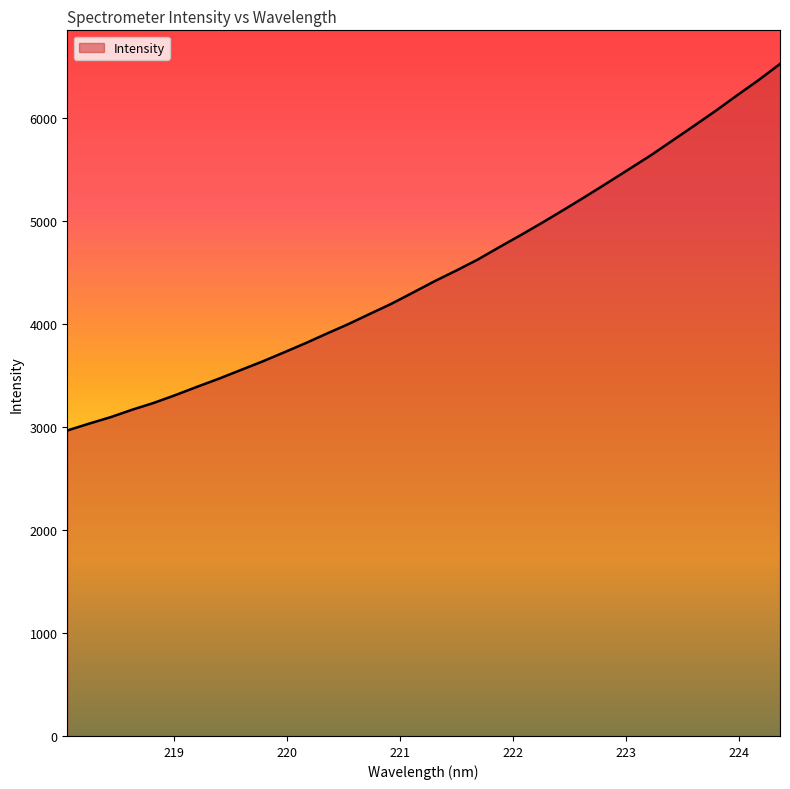

What is the greatest value displayed?

6529.2